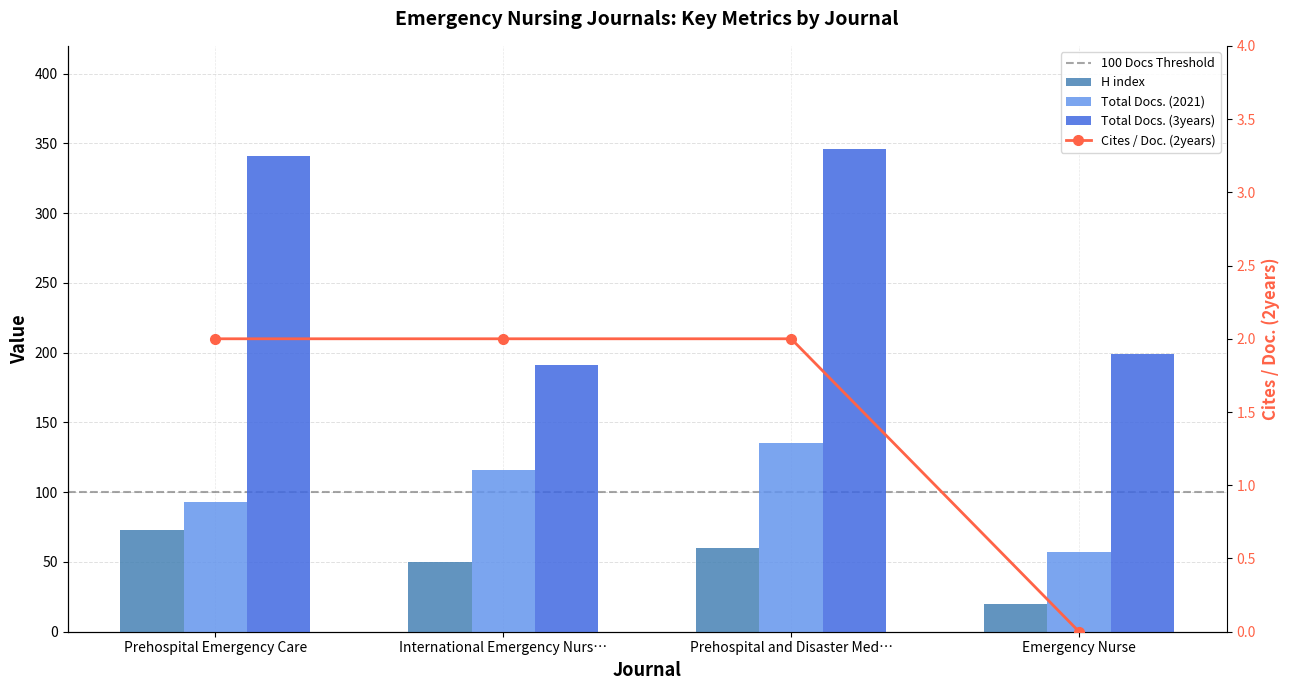

Reading right to left, extract all data points from this chart.

H index: 20	60	50	73
Total Docs. (2021): 57	135	116	93
Total Docs. (3years): 199	346	191	341